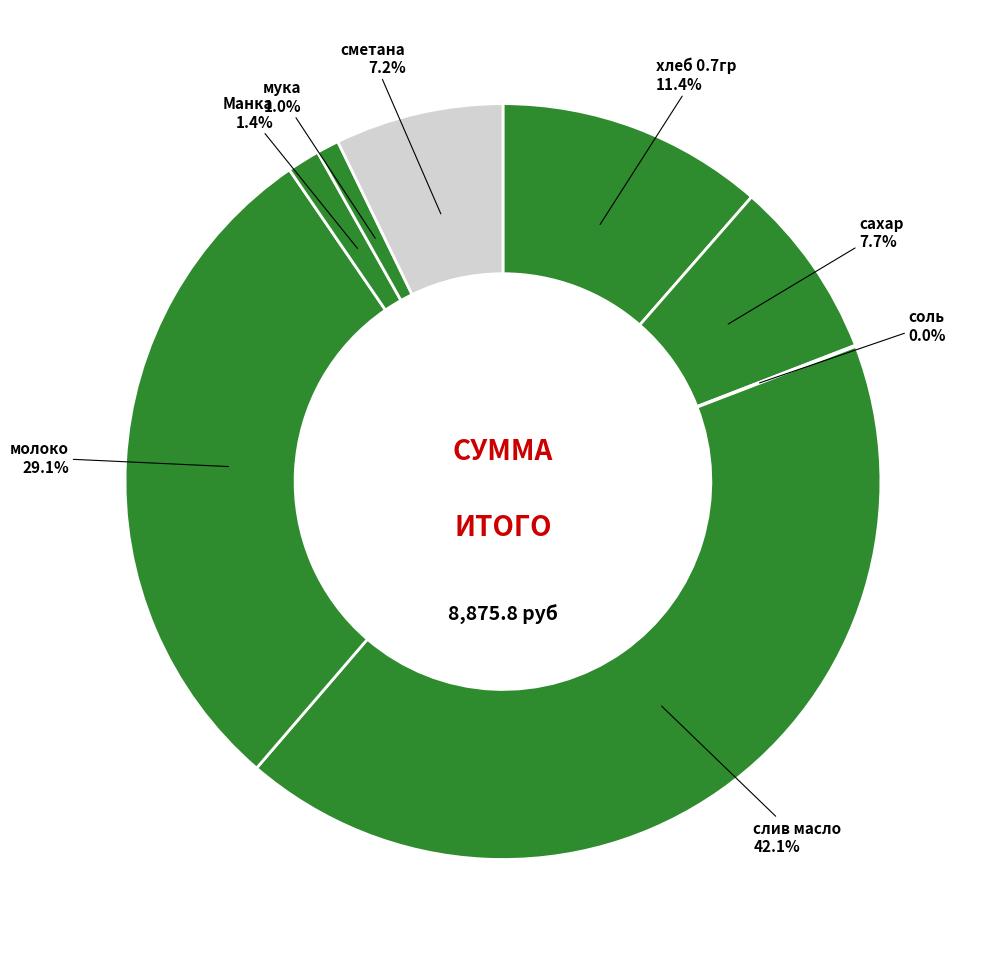

Between Манка and сметана, which is larger?

сметана